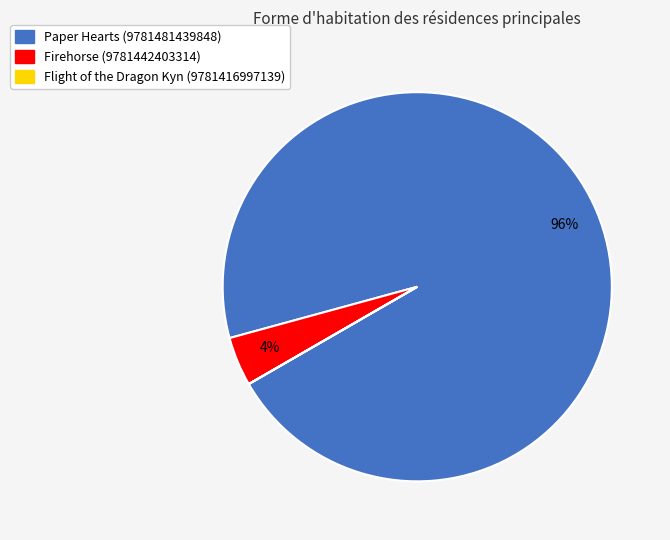

Is the sum of Paper Hearts (9781481439848) and Firehorse (9781442403314) greater than half?

Yes